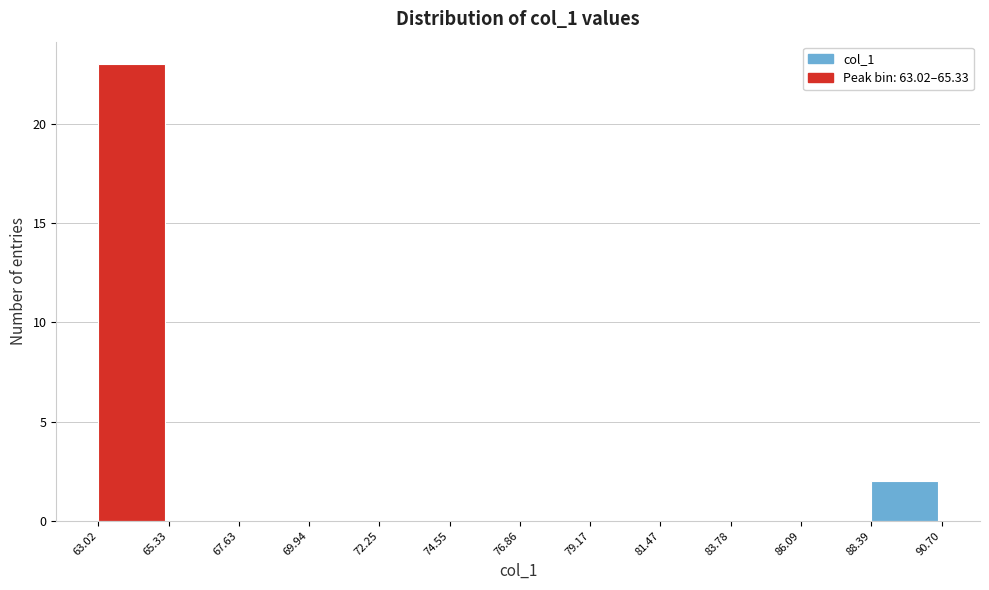

Which range on the x-axis has the tallest bar?

63.02 to 65.33